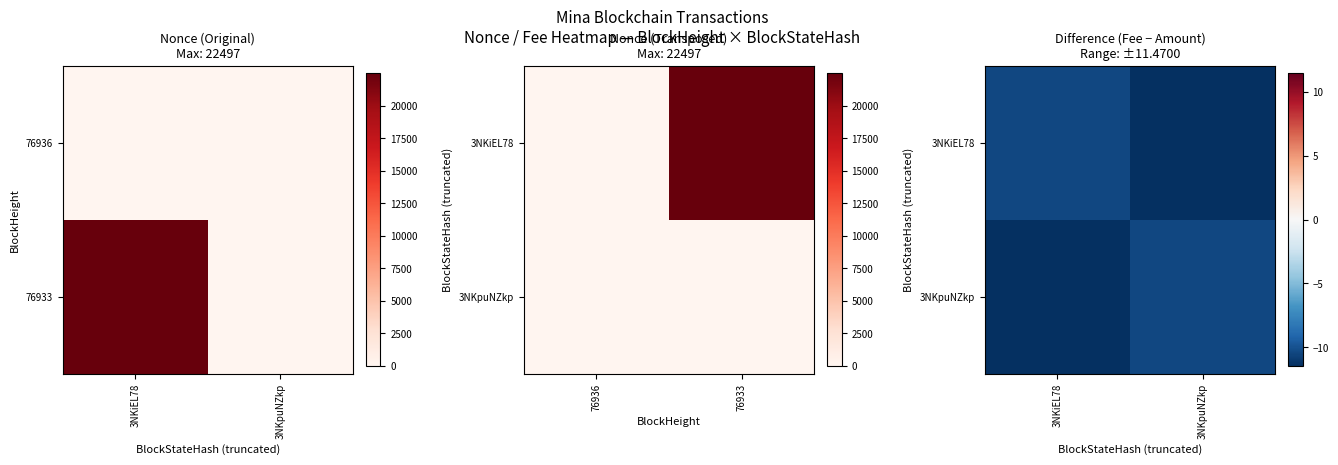

Between 3NKiEL78 and 3NKpuNZkp, which is larger?

3NKiEL78